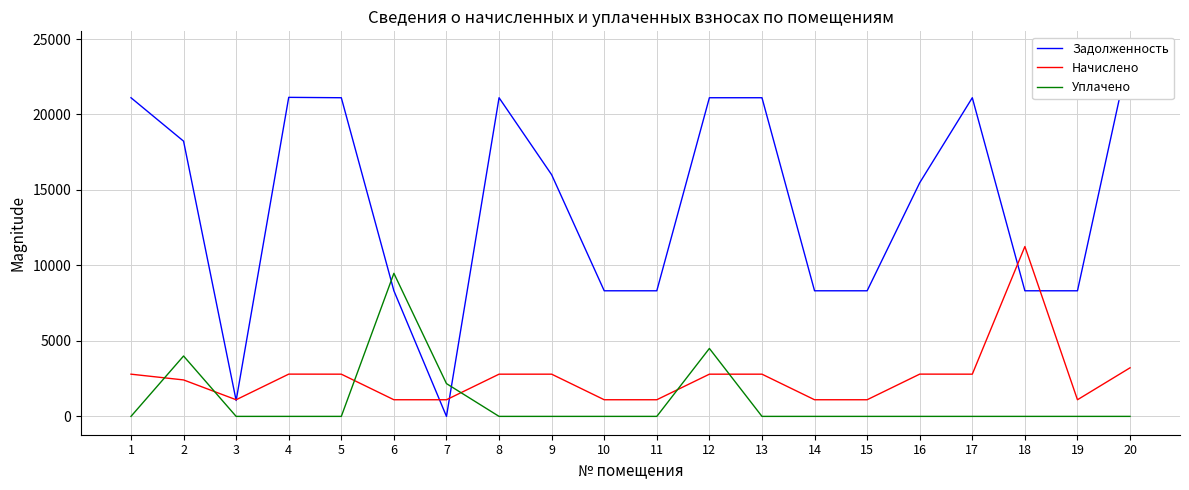

List the labels in order of Начислено value, smallest first.

3, 6, 7, 10, 11, 14, 15, 19, 2, 1, 5, 8, 9, 12, 13, 17, 4, 16, 20, 18